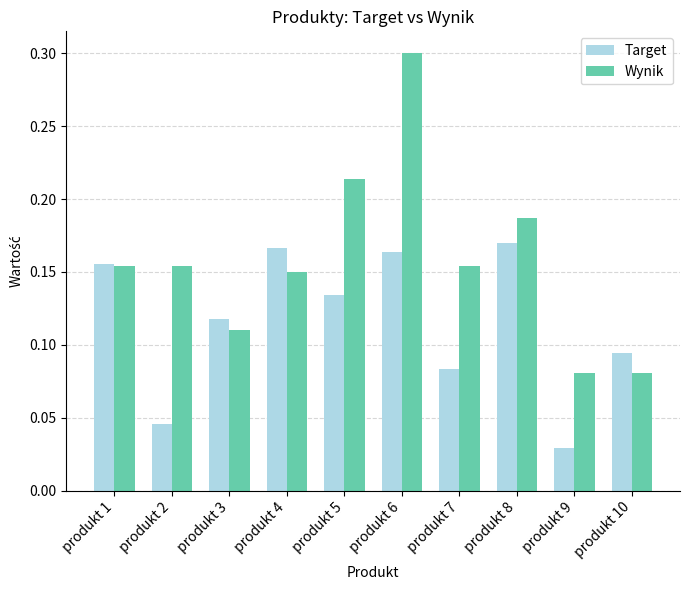

Which series has the largest range (max minus min)?

Wynik